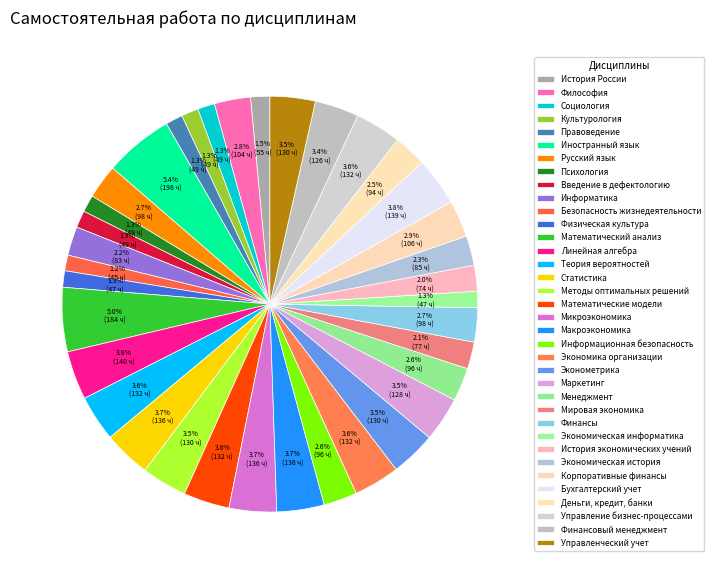

To the nearest percent, what portion does Менеджмент represent?

3%